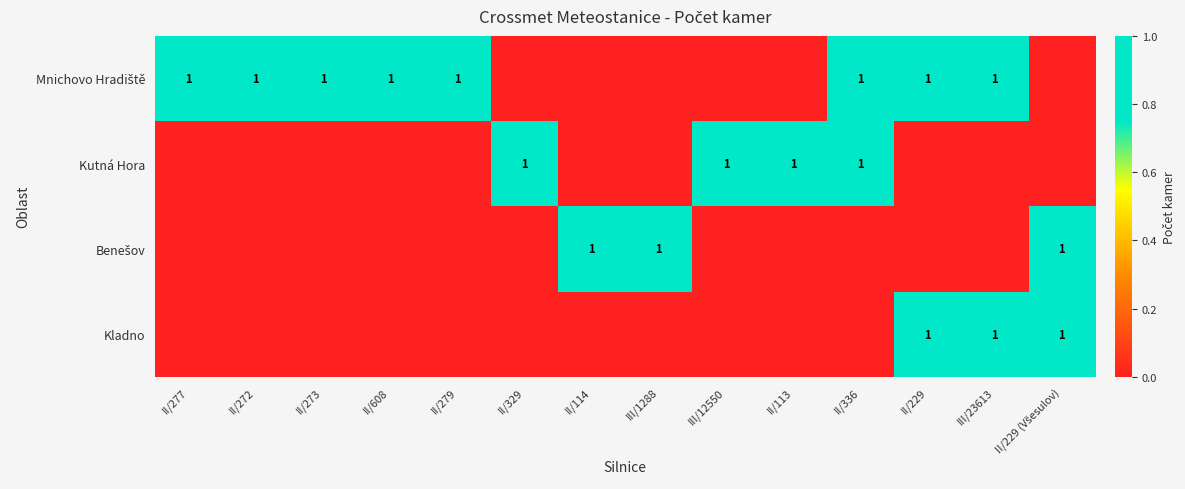

What is the difference between the Benešov values at II/277 and II/229 (Všesulov)?

1